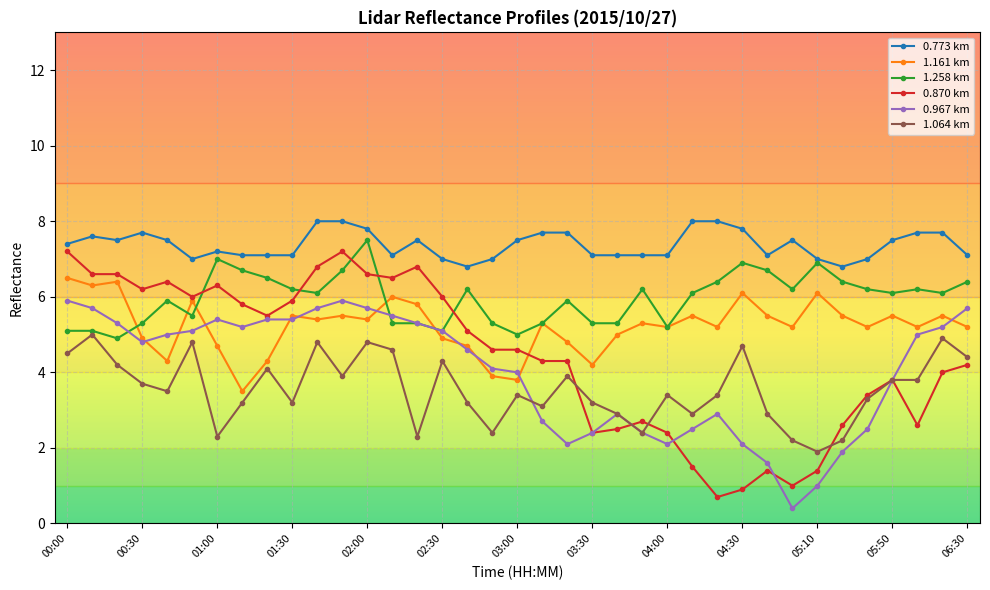

Which series has the largest range (max minus min)?

0.870 km